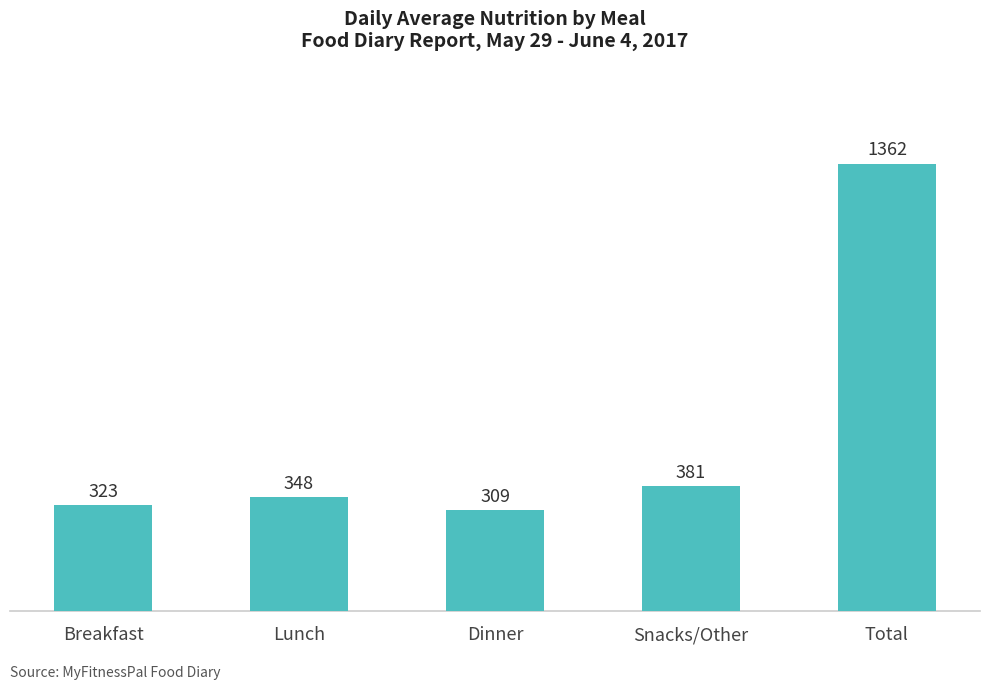

Which category has the lowest value across all series?

Dinner